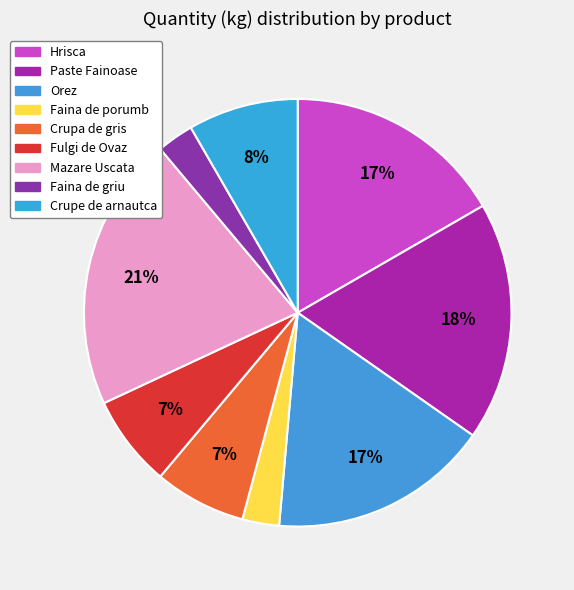

How many segments does this pie chart have?

9